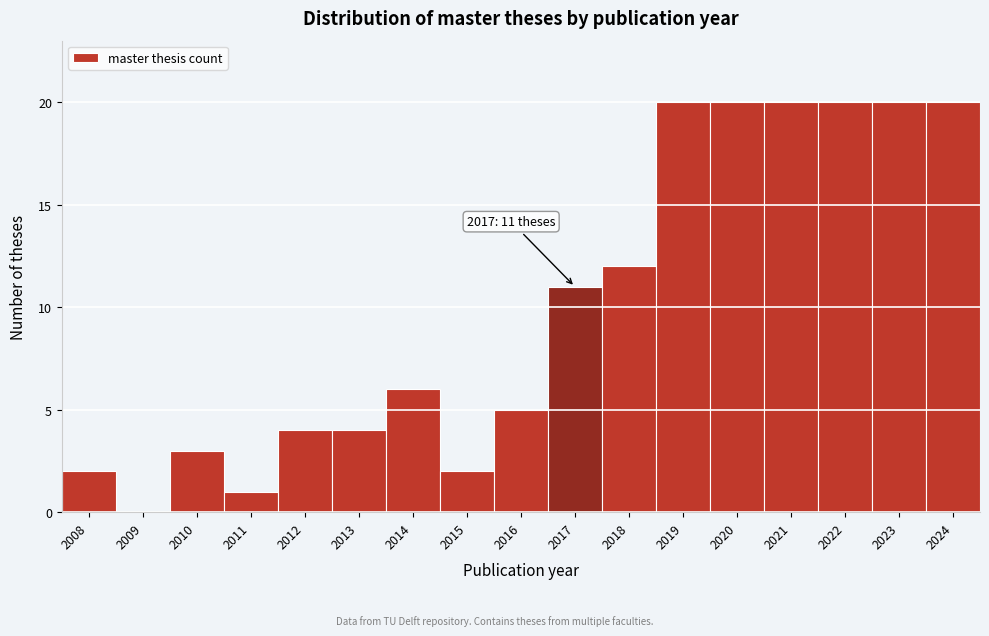

Reading right to left, extract all data points from this chart.

2024=20	2023=20	2022=20	2021=20	2020=20	2019=20	2018=12	2017=11	2016=5	2015=2	2014=6	2013=4	2012=4	2011=1	2010=3	2009=0	2008=2